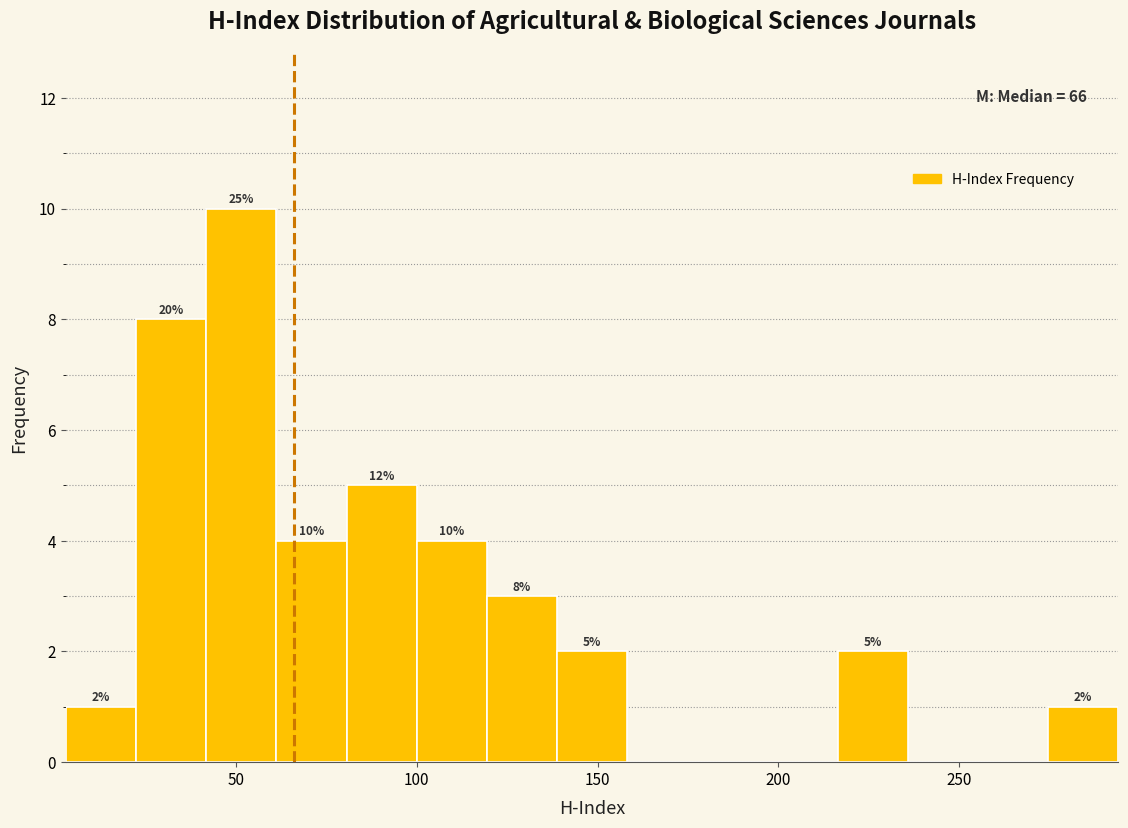

Around what value on the x-axis is the tallest bar? Give the approximate position of its centre, as read against the axis.

50